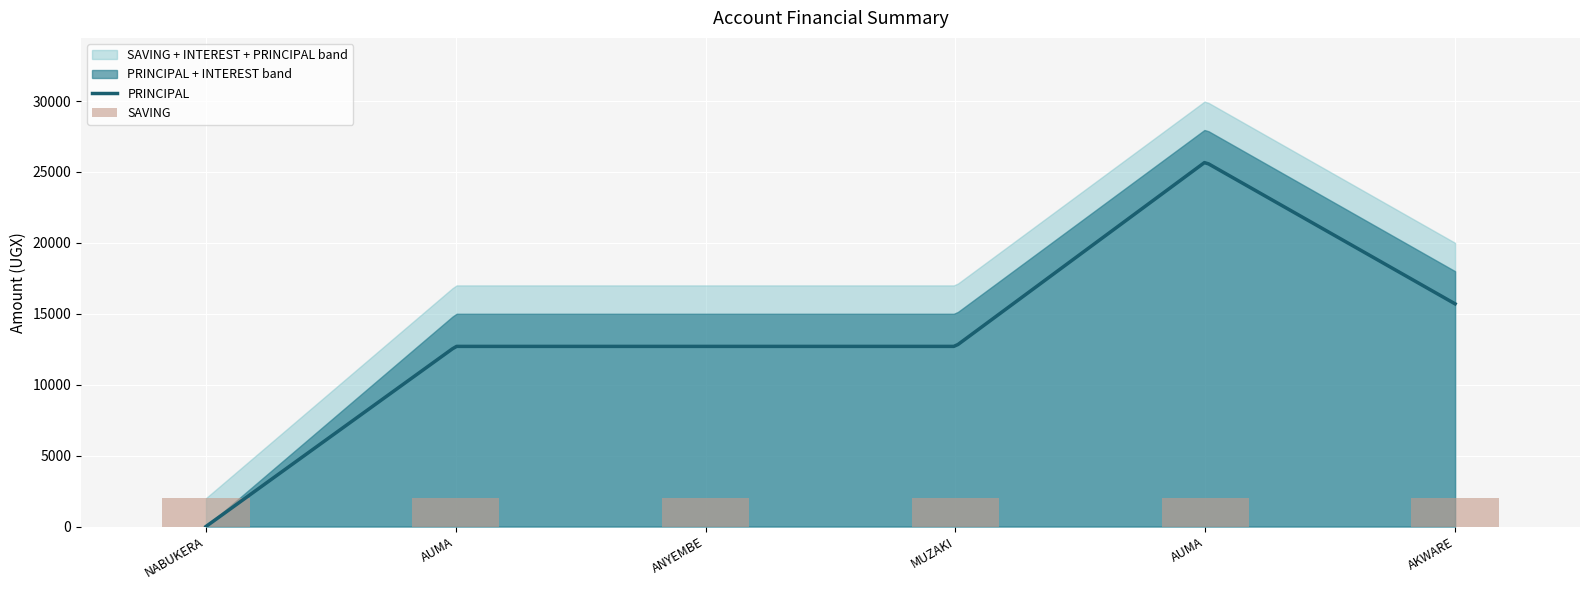

What is the greatest value displayed?

25700